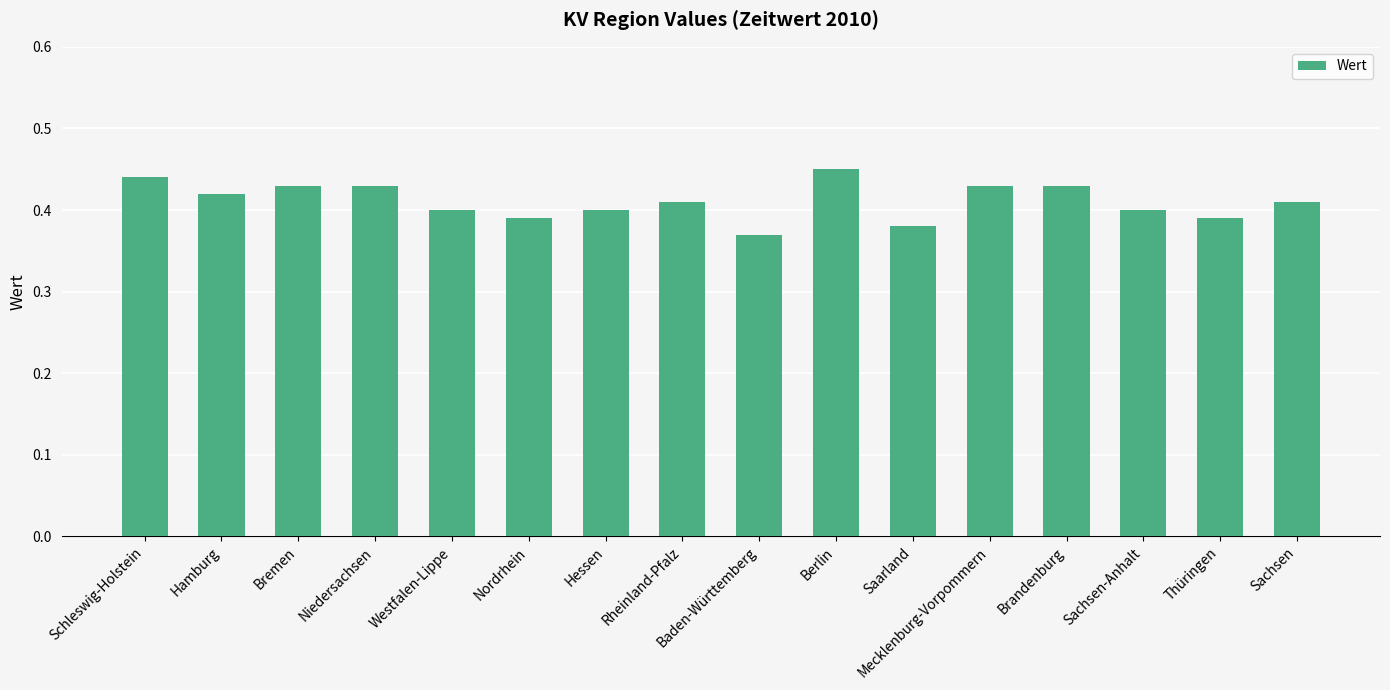

Between Brandenburg and Thüringen, which is larger?

Brandenburg